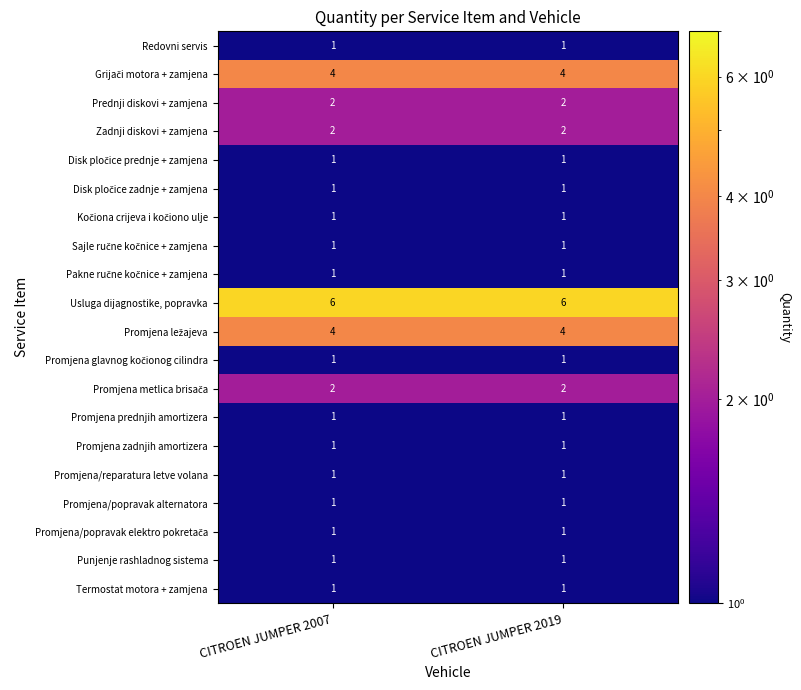

What is the difference between the highest and lowest values at CITROEN JUMPER 2007?

5